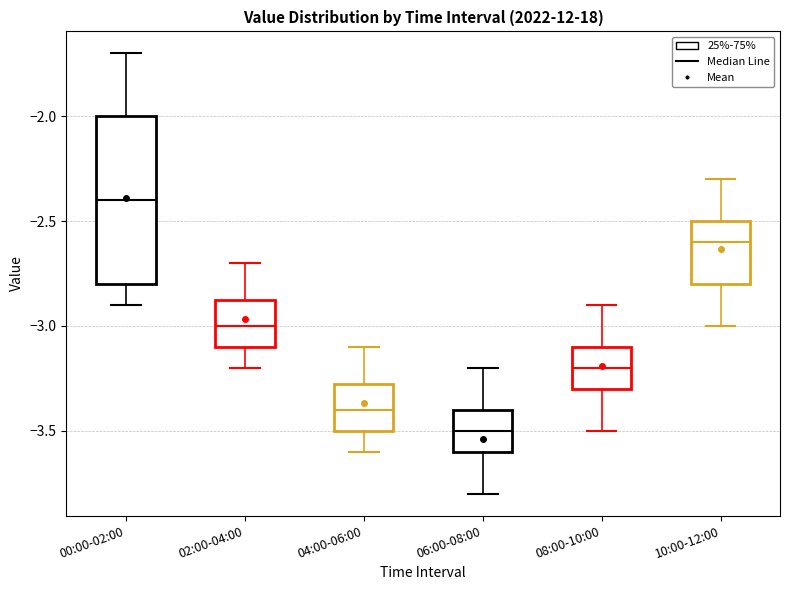

Reading left to right, transcribe this box plot: for each box, give where its median line is, the range the box spans, and where its two whiskers end, as read against the y-axis. The values are not printed on the chart, so give them approximately, as read against the axis.

00:00-02:00: median -2.40, box -2.80 to -2.00, whiskers -2.90 to -1.70
02:00-04:00: median -3.00, box -3.10 to -2.85, whiskers -3.20 to -2.70
04:00-06:00: median -3.40, box -3.50 to -3.25, whiskers -3.60 to -3.10
06:00-08:00: median -3.50, box -3.60 to -3.40, whiskers -3.80 to -3.20
08:00-10:00: median -3.20, box -3.30 to -3.10, whiskers -3.50 to -2.90
10:00-12:00: median -2.60, box -2.80 to -2.50, whiskers -3.00 to -2.30